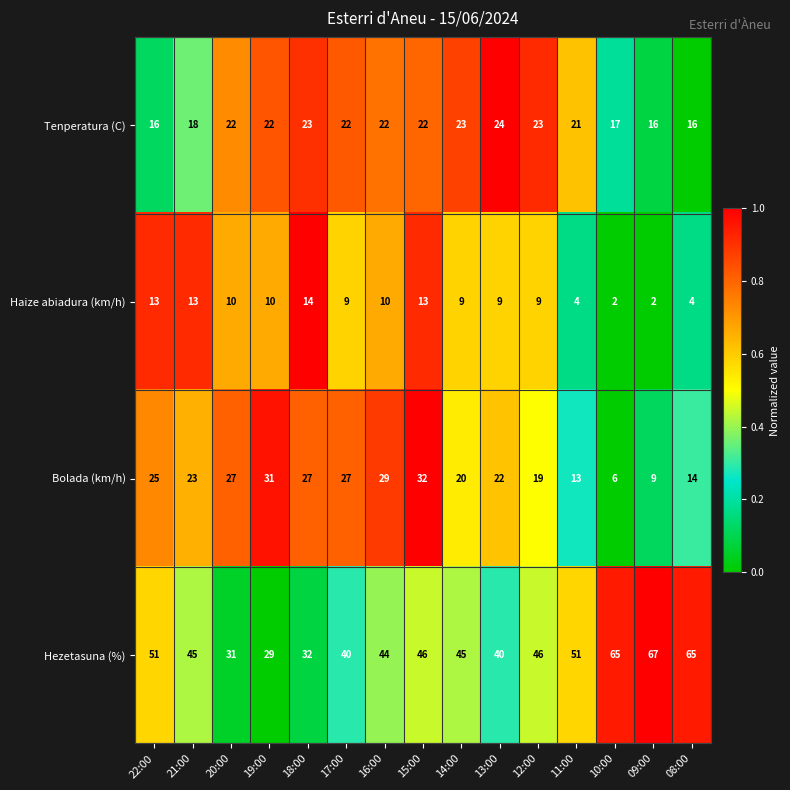

Rank the series at 21:00 from highest to lowest value.

Hezetasuna (%), Bolada (km/h), Tenperatura (C), Haize abiadura (km/h)